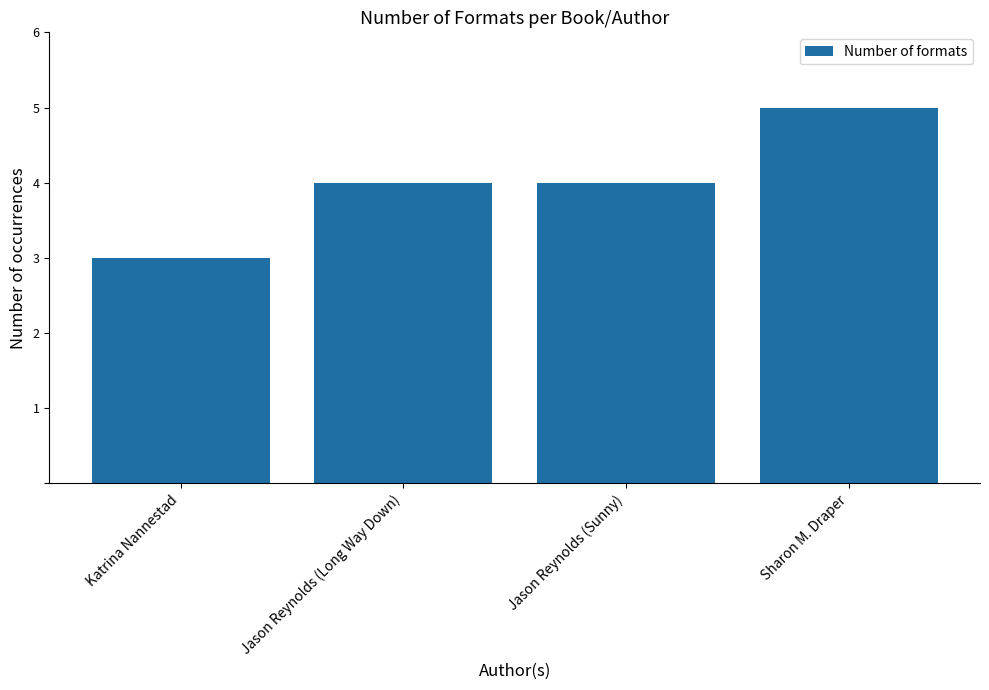

What is the difference between the values at Sharon M. Draper and Jason Reynolds (Sunny)?

1